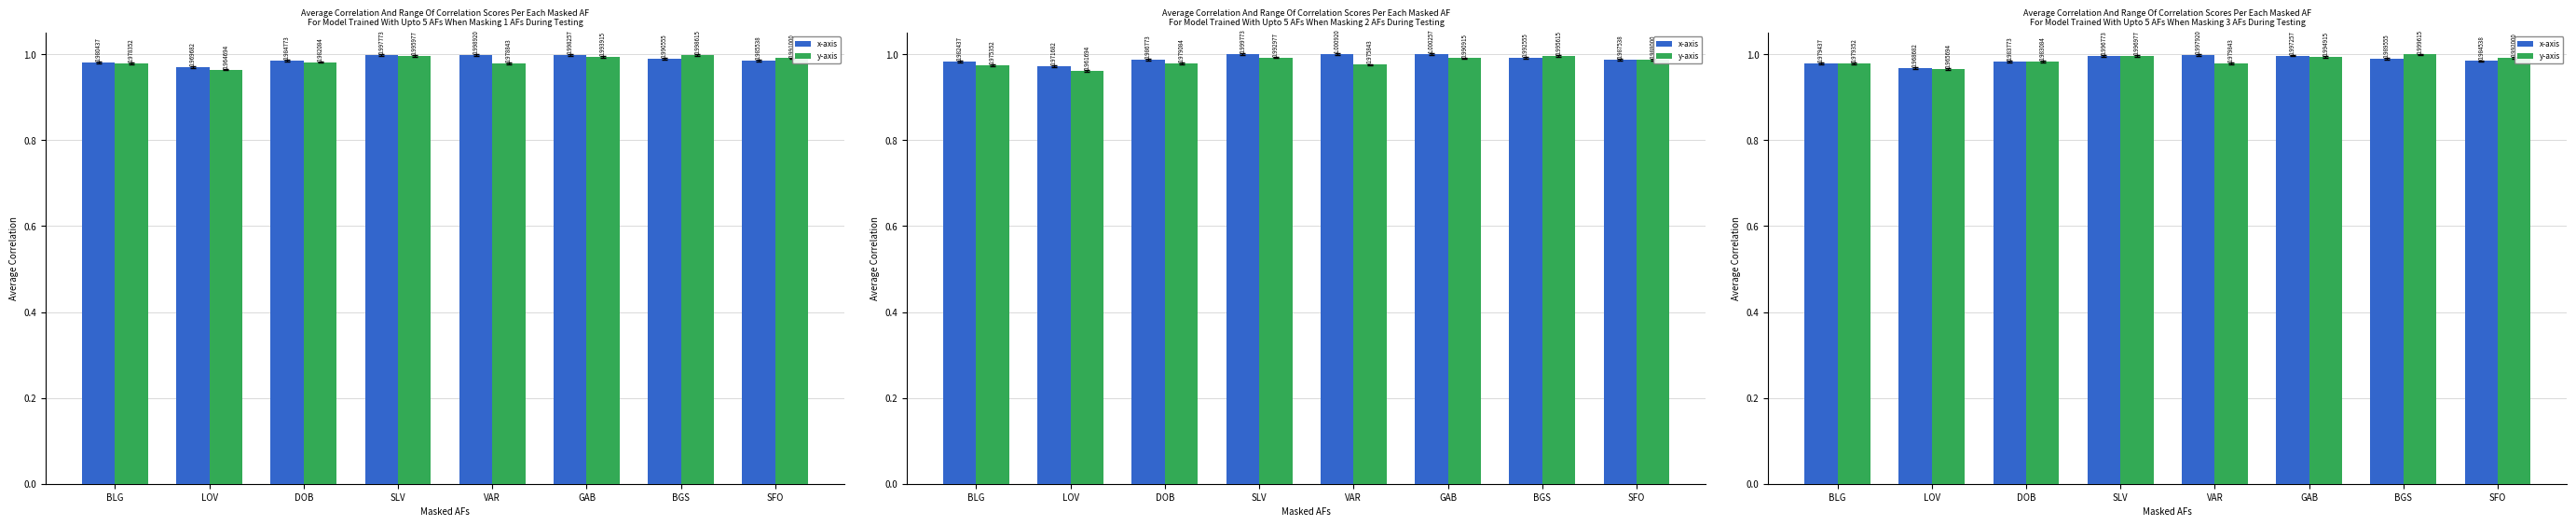

Read the x-axis value at SFO.

1.0